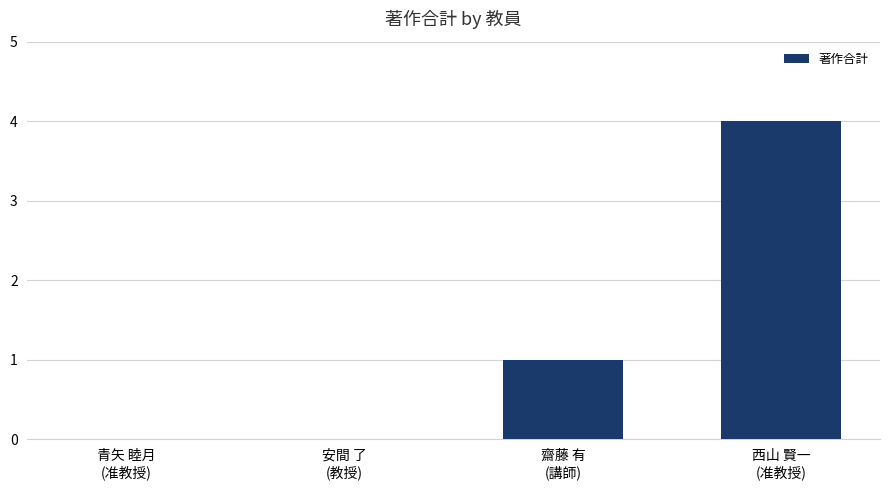

Between 西山 賢一
(准教授) and 安間 了
(教授), which is larger?

西山 賢一
(准教授)